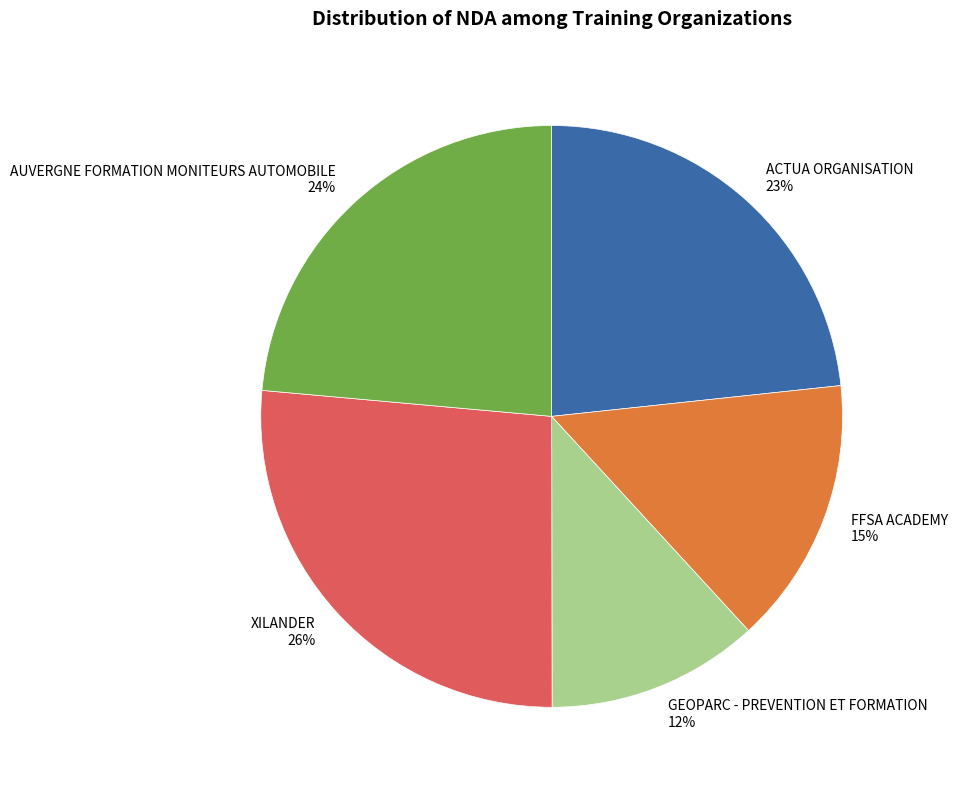

Is there any slice that represents more than half of the pie?

No